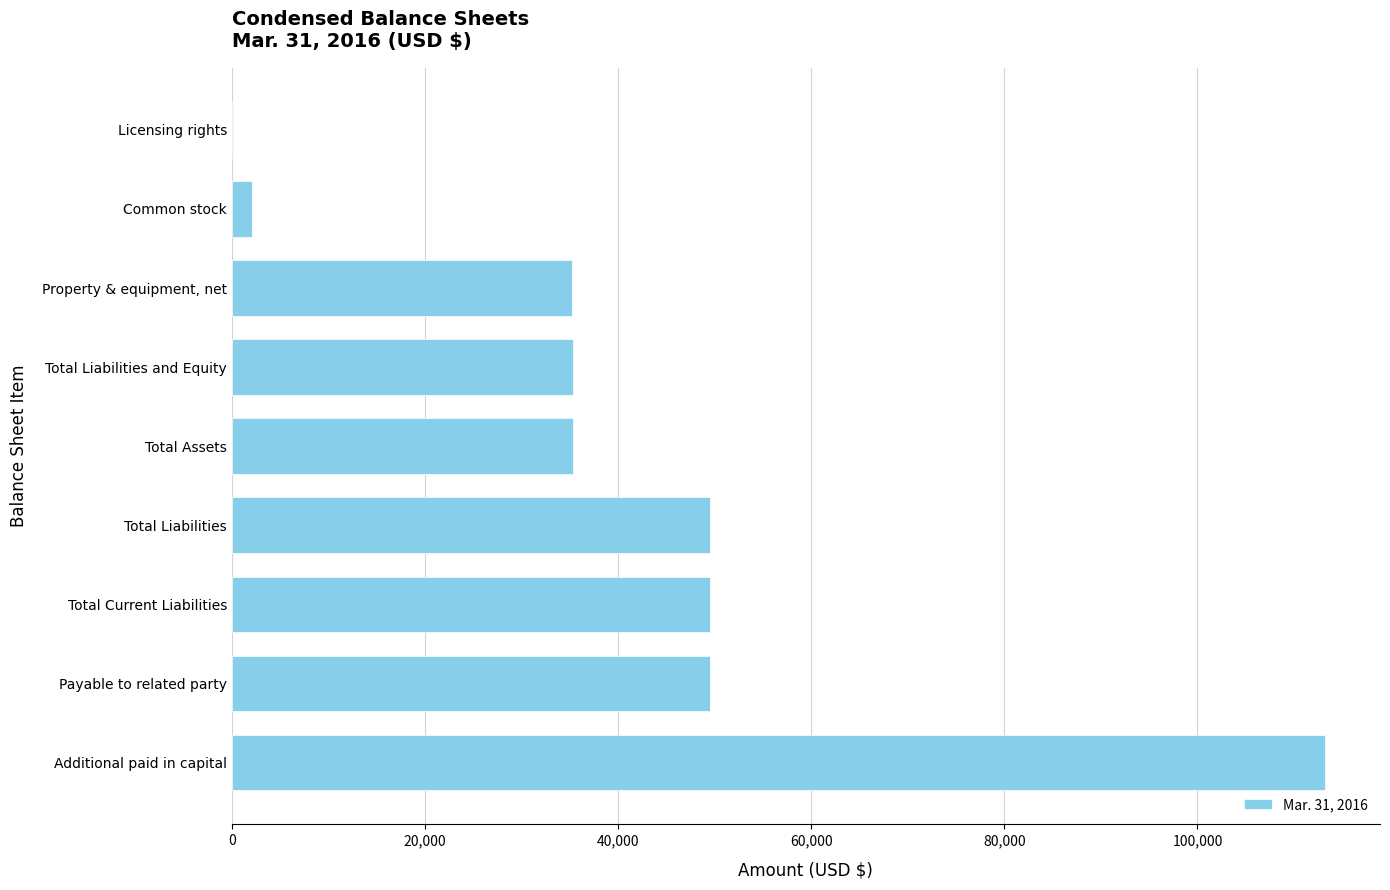

Which label corresponds to the largest value in the chart?

Additional paid in capital